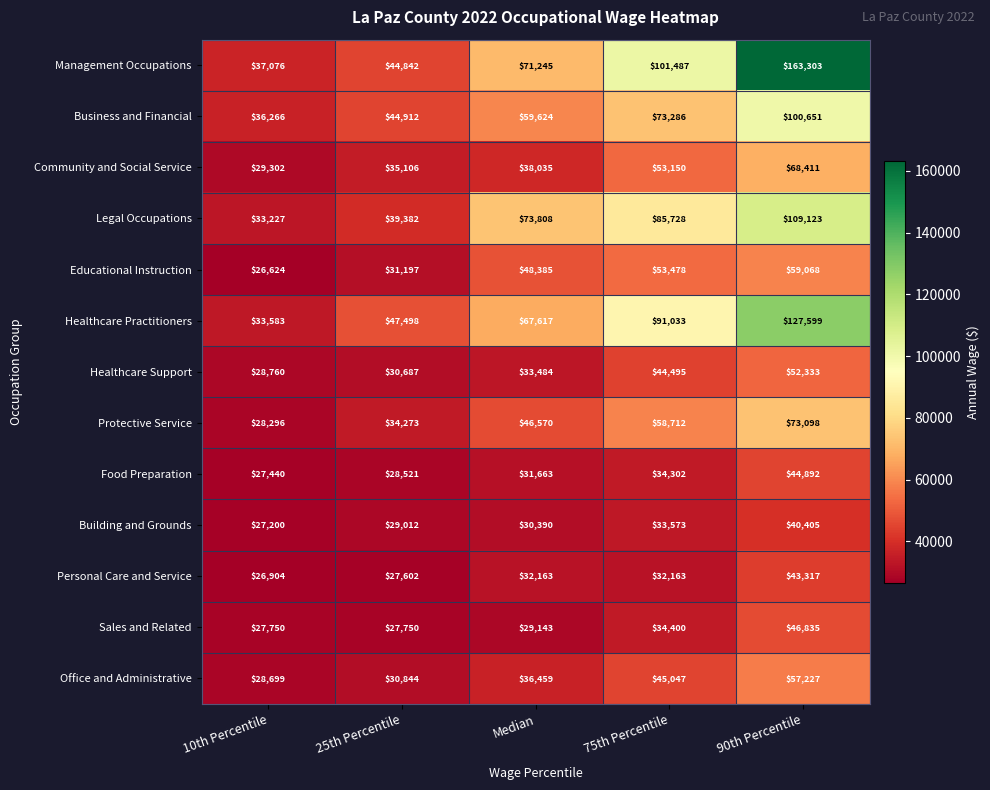

Which series has the widest spread of values?

Management Occupations